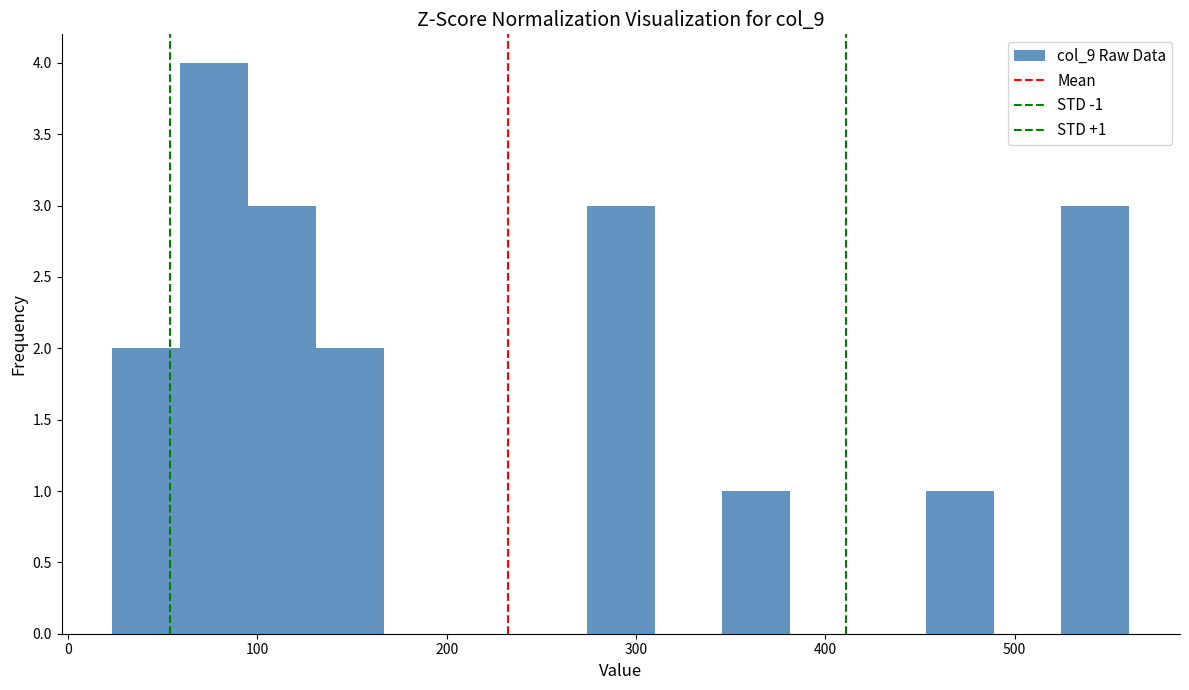

Read against the x-axis, roughly where is the centre of the tallest bar?

80